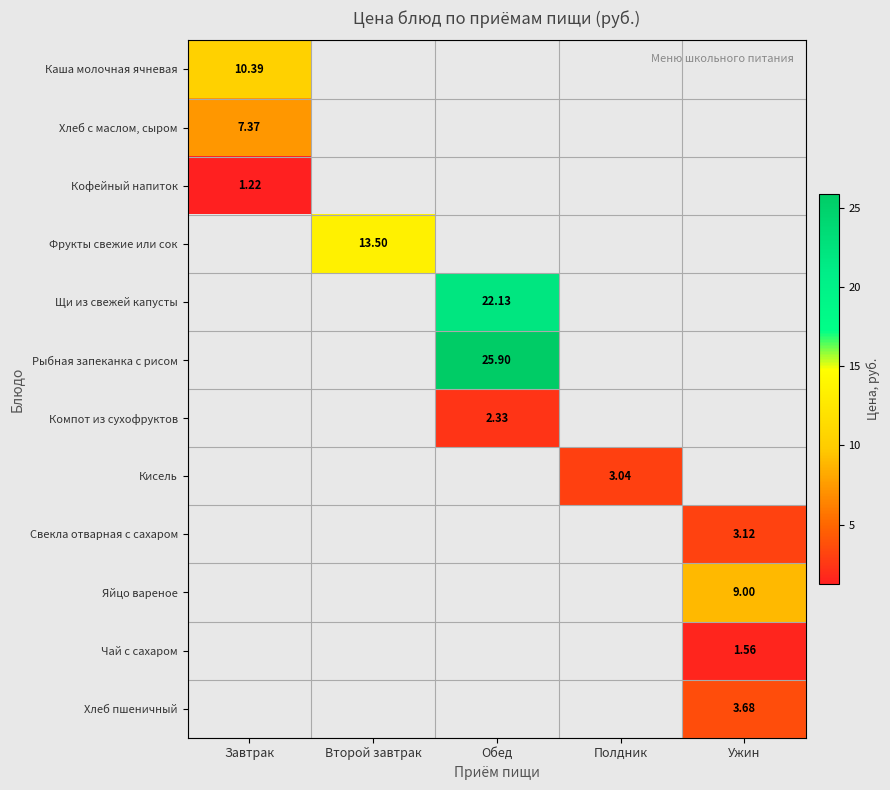

True or false: Щи из свежей капусты has a value of 35.8 at Обед.

False